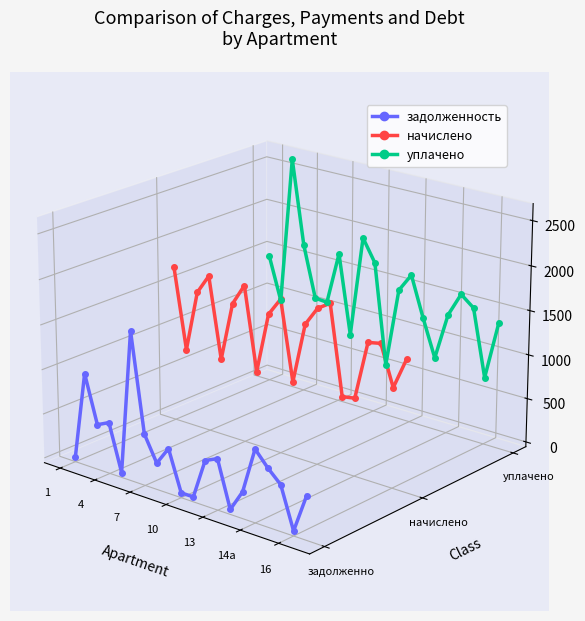

How many lines are shown in the chart?

3